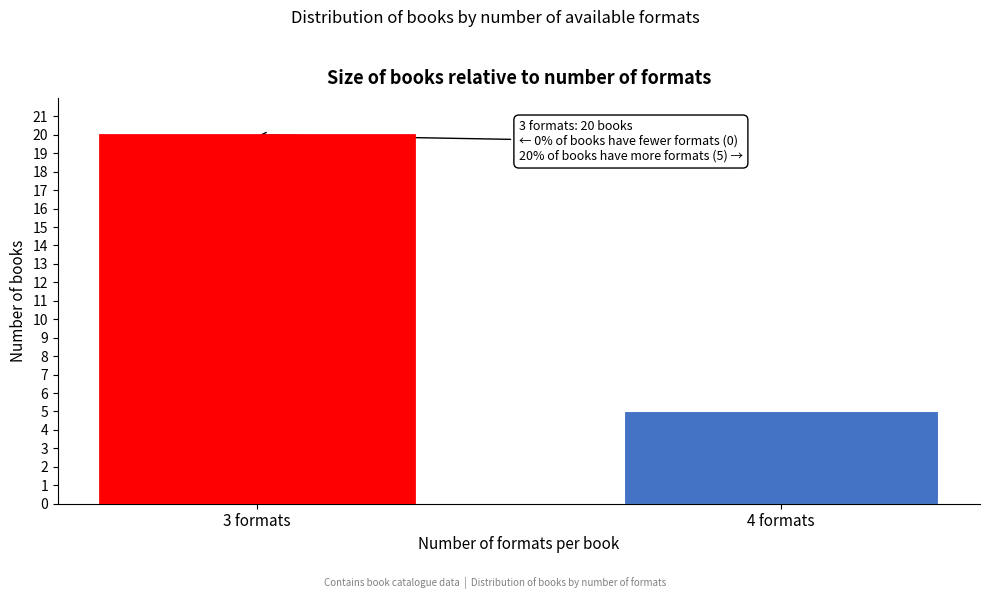

Reading right to left, transcribe all the data shown in this chart.

5	20